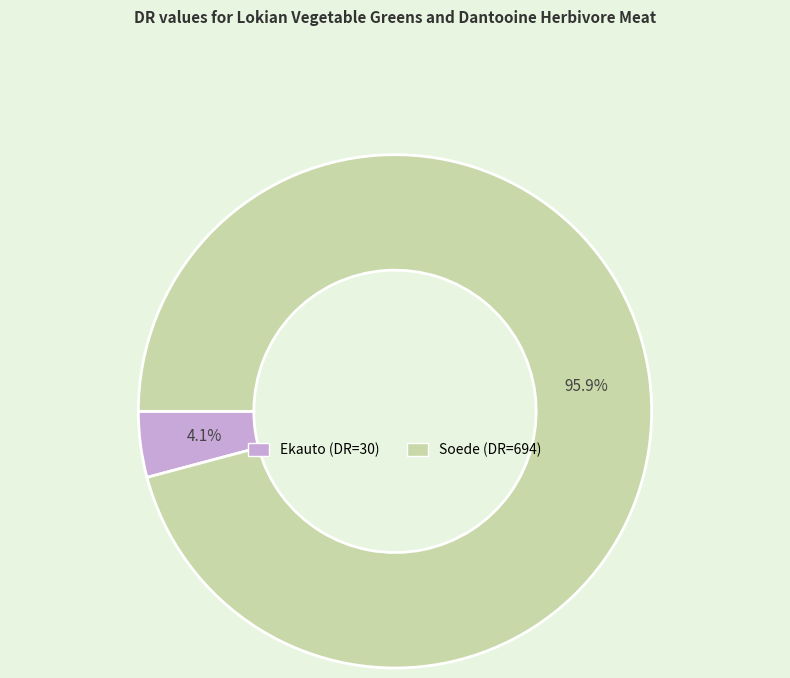

Rank the categories by value from highest to lowest.

Soede, Ekauto